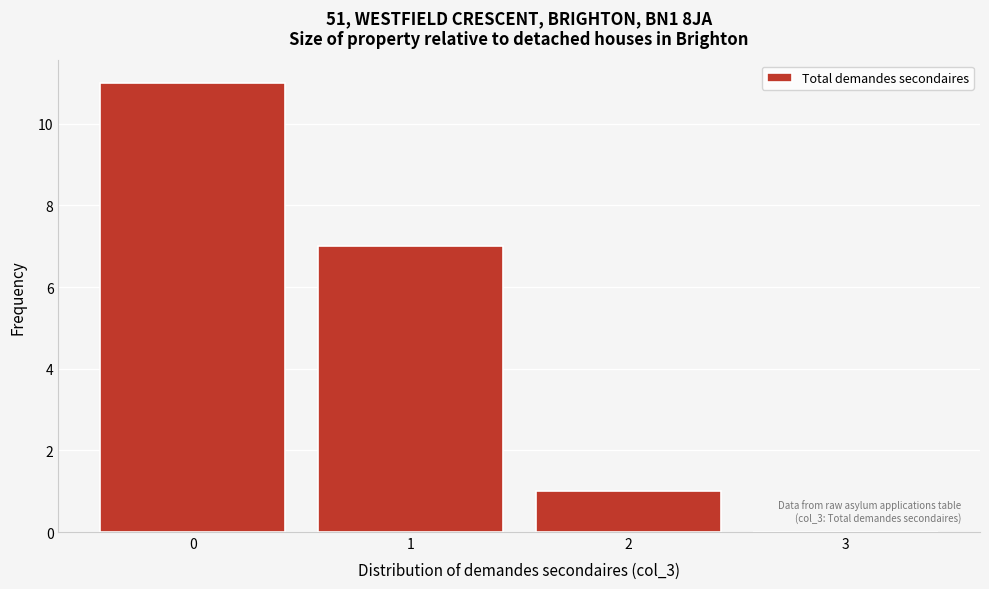

Reading left to right, extract all data points from this chart.

0=11	1=7	2=1	3=0